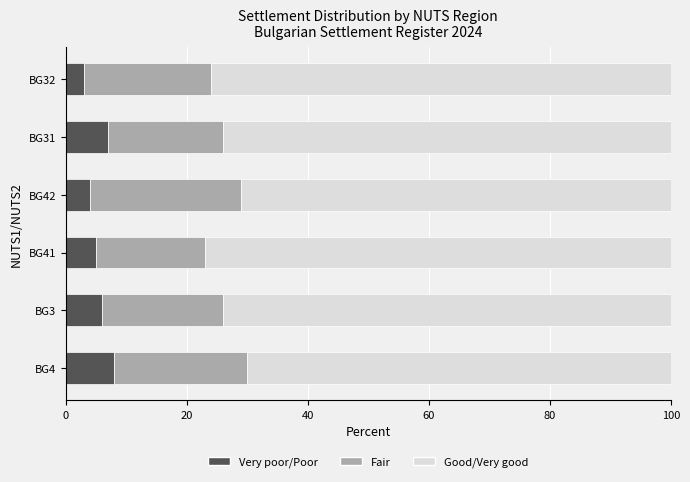

What is the difference between the maximum and minimum values in the Very poor/Poor series?

5